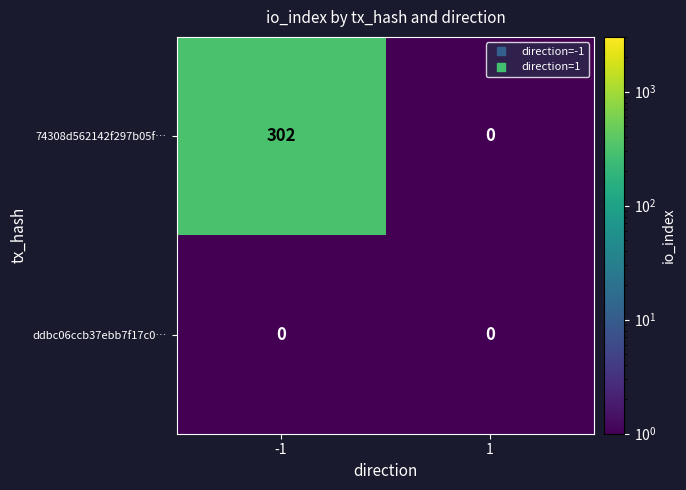

List the series in order of their overall mean, lowest first.

ddbc06ccb37ebb7f17c0…, 74308d562142f297b05f…